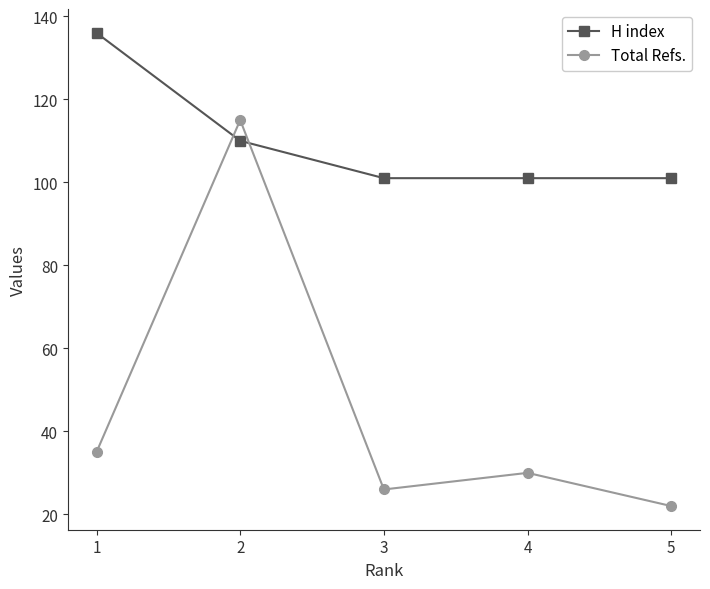

How many values in the Total Refs. series are below 30?

2